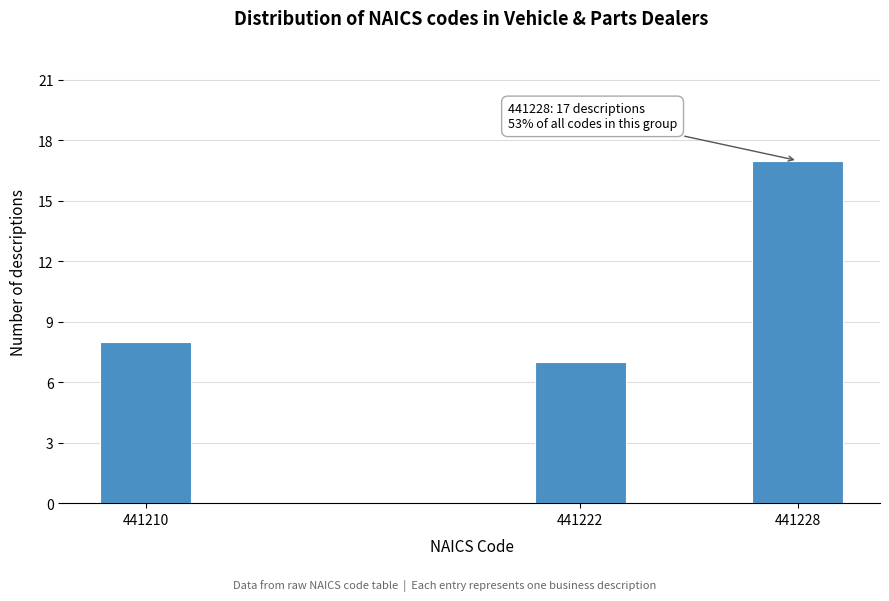

Reading left to right, transcribe all the data shown in this chart.

441210=8	441222=7	441228=17